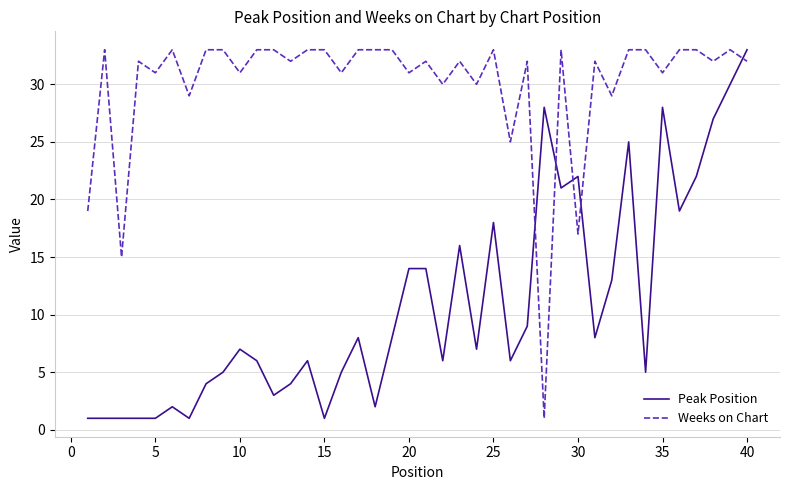

Which series has the largest total across all categories?

Weeks on Chart